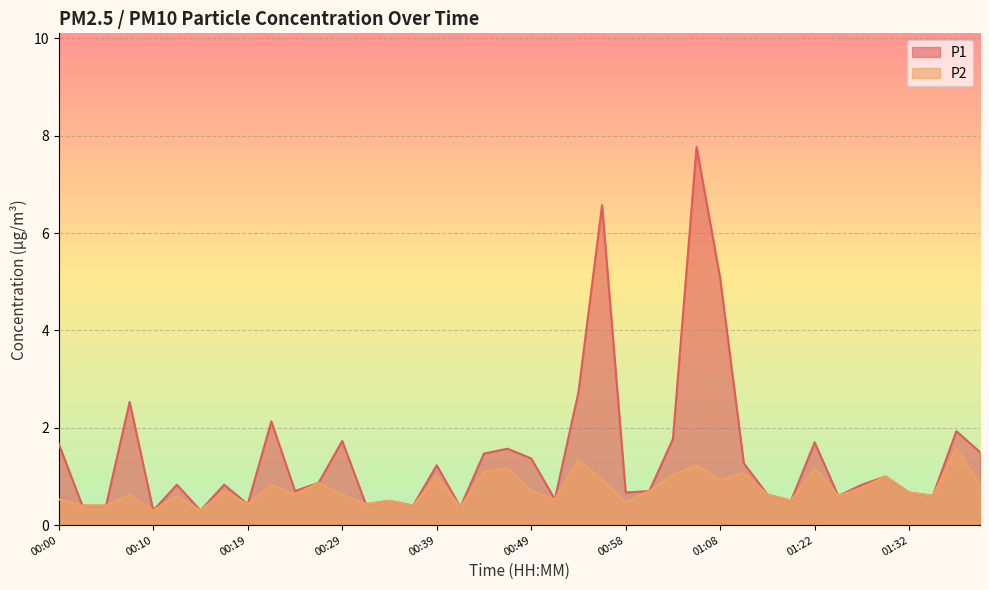

List the series in order of their peak value, lowest first.

P2, P1